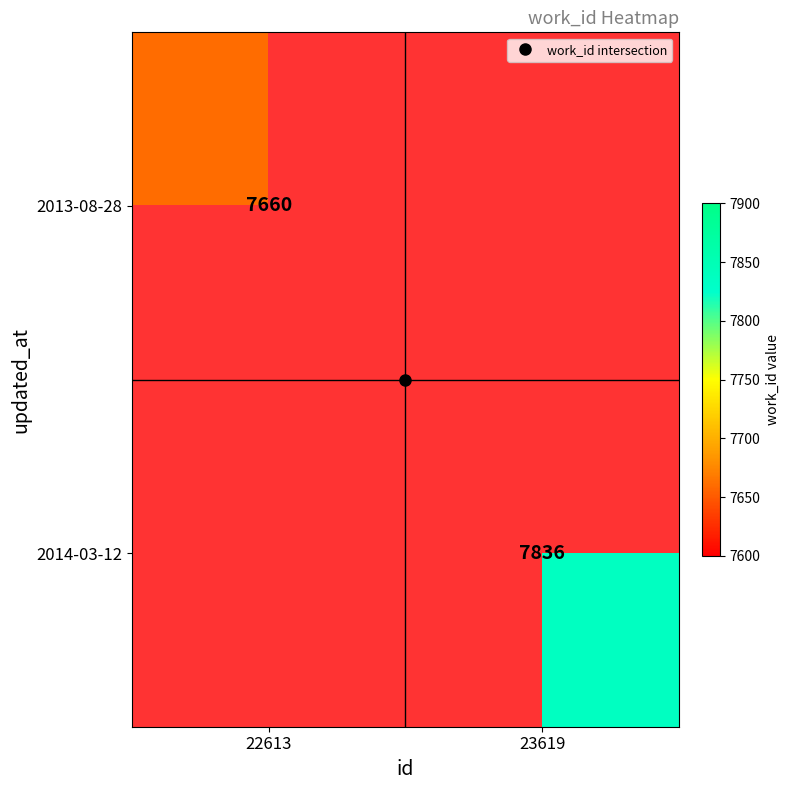

True or false: 2014-03-12 has a value of 12310.0 at 23619.

False